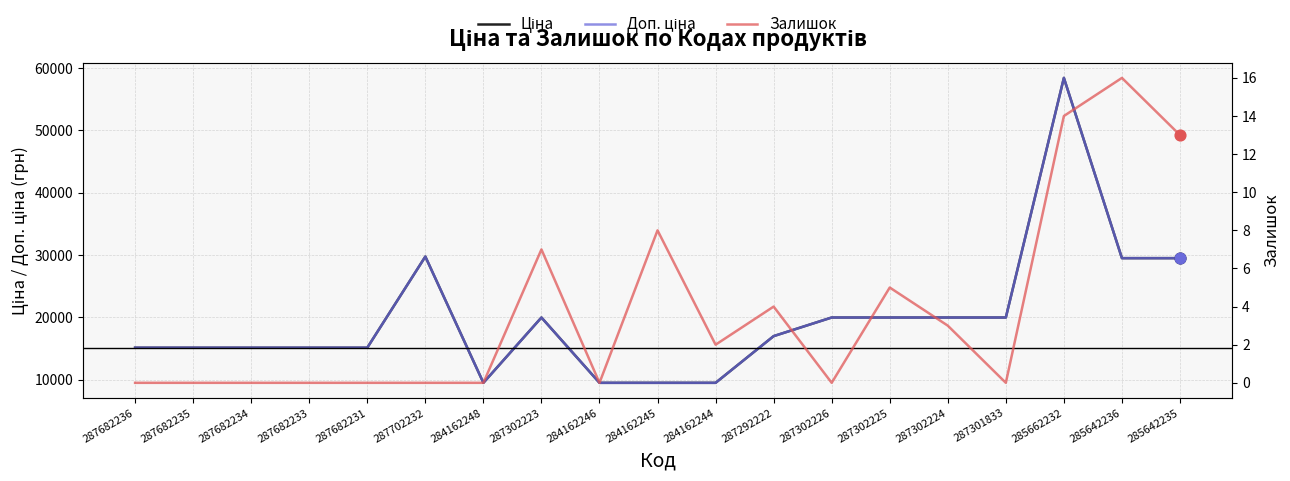

Which series has the largest Y range (max minus min)?

Ціна